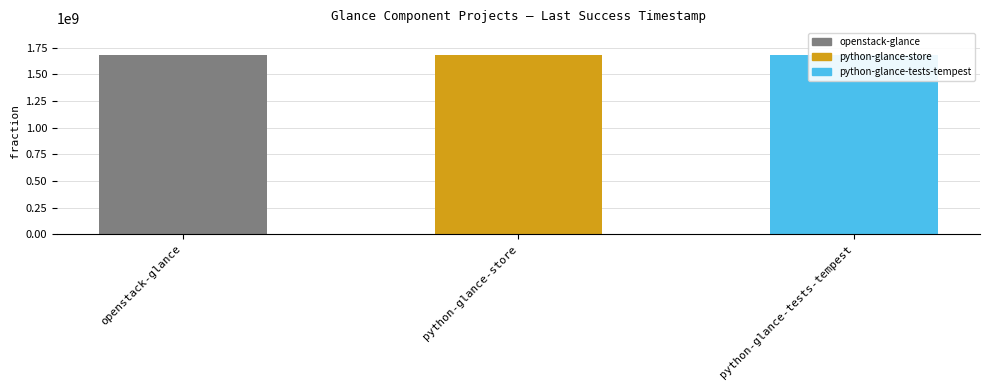

Where does the data first go above 1678343341?

openstack-glance